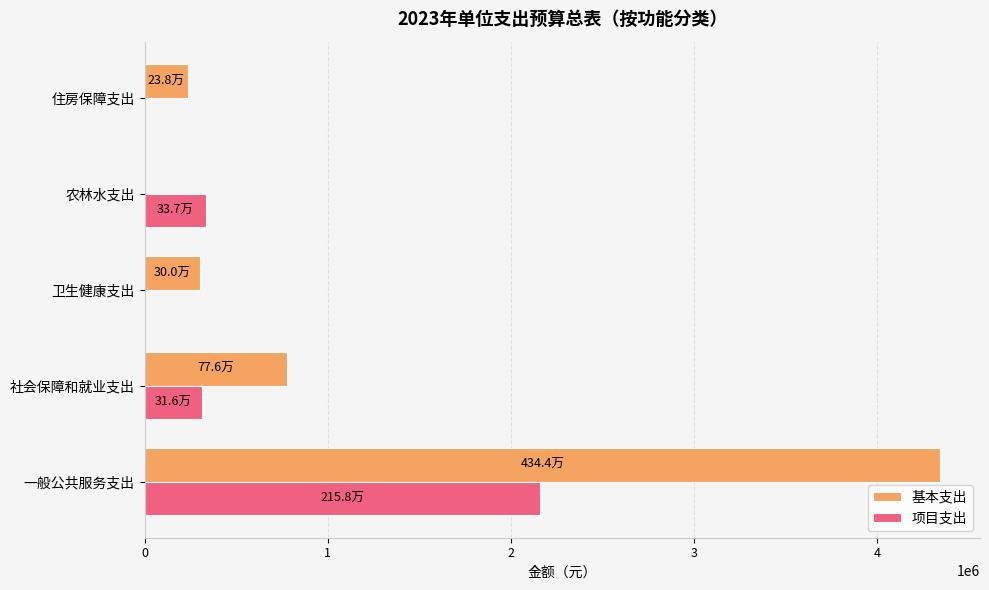

The value of 基本支出 at 住房保障支出 is 238000. True or false?

True